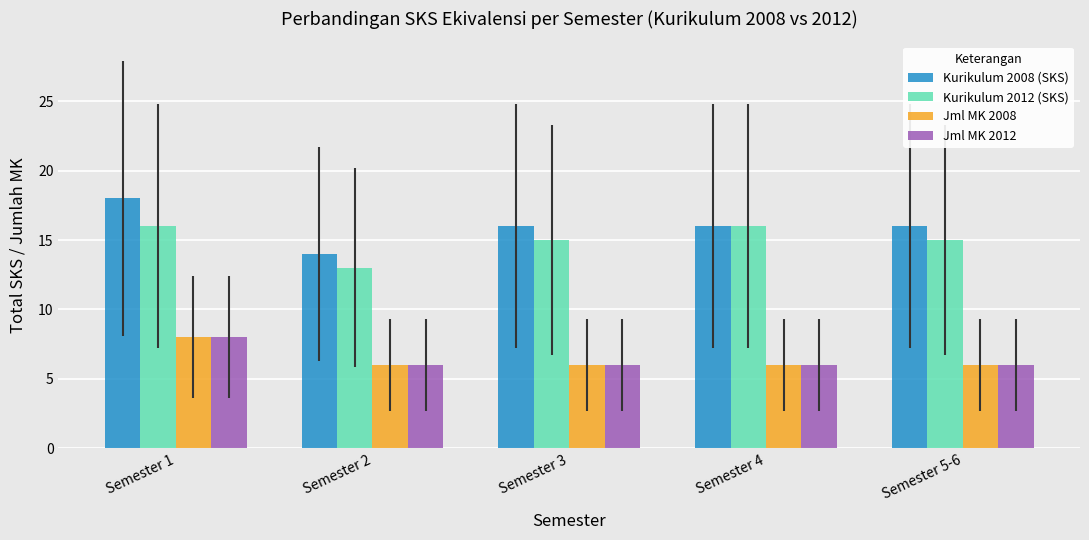

What is the average value of the Jml MK 2012 series?

6